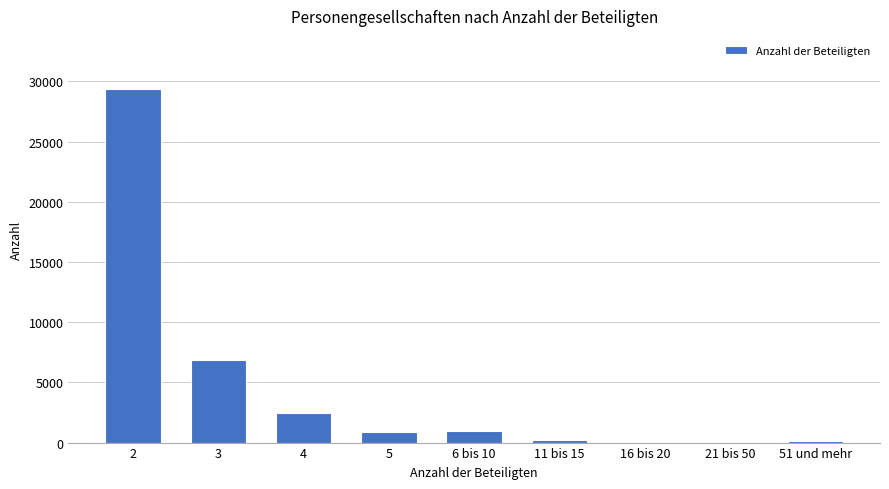

Count the number of categories in the chart.

9